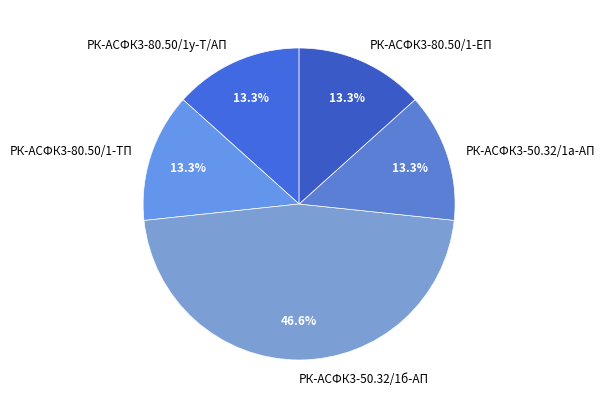

Count the number of slices in the pie.

5